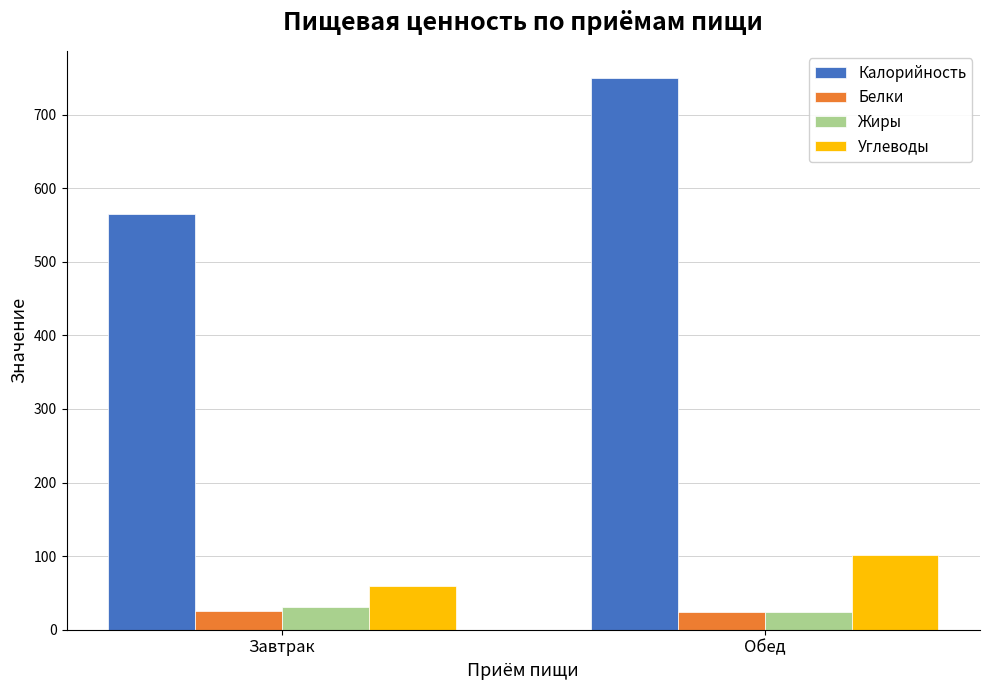

How many bars are there in each group?

4